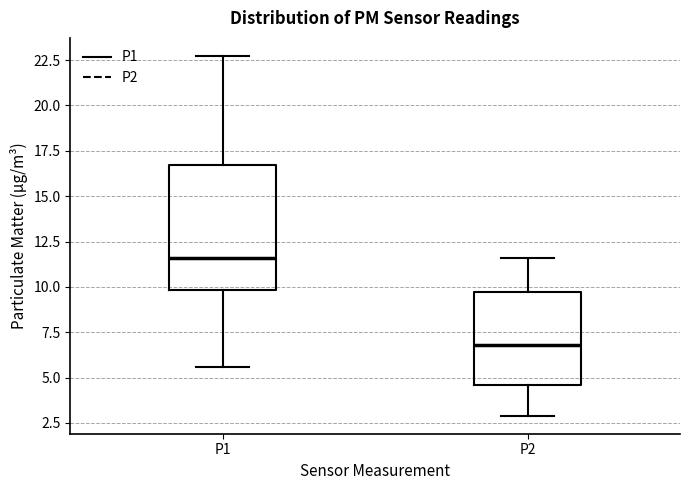

Reading left to right, transcribe this box plot: for each box, give where its median line is, the range the box spans, and where its two whiskers end, as read against the y-axis. The values are not printed on the chart, so give them approximately, as read against the axis.

P1: median 11.5, box 10.0 to 16.5, whiskers 5.5 to 22.5
P2: median 7.0, box 4.5 to 9.5, whiskers 3.0 to 11.5